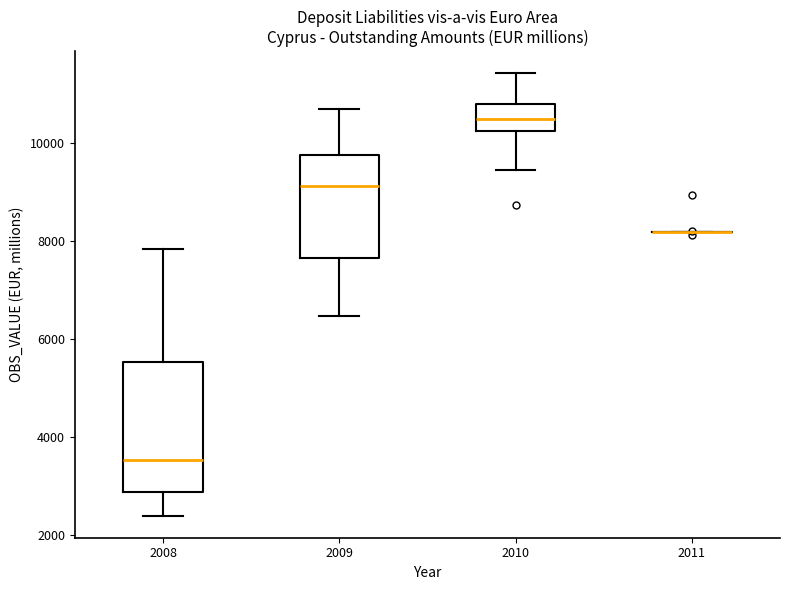

Comparing the boxes themselves (not the whiskers), which one is the tallest?

2008